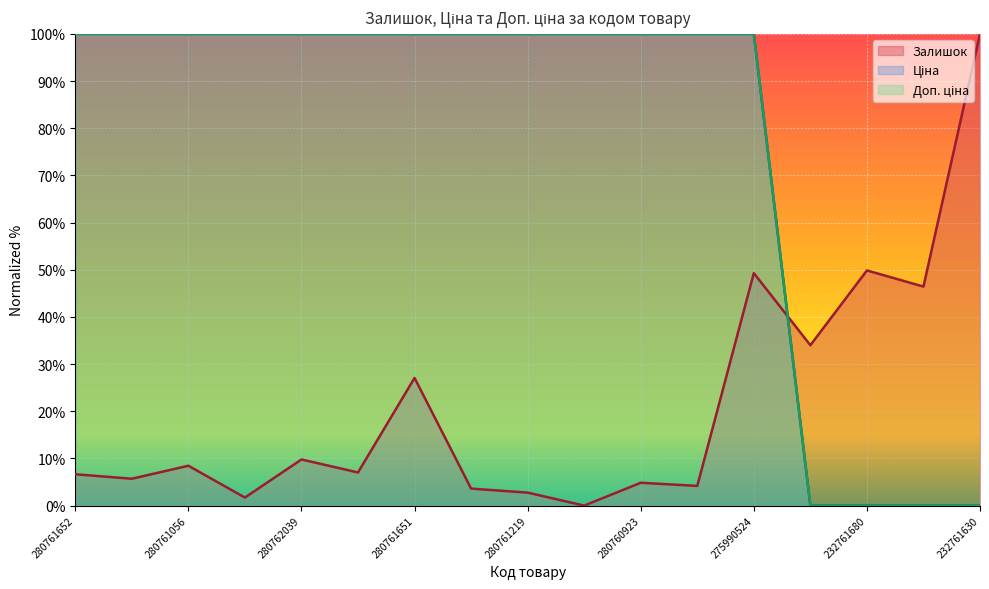

Reading left to right, extract all data points from this chart.

Залишок: 280761652=6.6	280761644=5.7	280761056=8.5	280761054=1.7	280762039=9.8	280761857=7.0	280761651=27.1	280761650=3.6	280761219=2.8	280761055=0.0	280760923=4.8	280760486=4.2	275990524=49.3	232761735=34.0	232761680=49.9	232761631=46.4	232761630=100.0
Ціна: 280761652=100.0	280761644=100.0	280761056=100.0	280761054=100.0	280762039=100.0	280761857=100.0	280761651=100.0	280761650=100.0	280761219=100.0	280761055=100.0	280760923=100.0	280760486=100.0	275990524=100.0	232761735=0.0	232761680=0.0	232761631=0.0	232761630=0.0
Доп. ціна: 280761652=100.0	280761644=100.0	280761056=100.0	280761054=100.0	280762039=100.0	280761857=100.0	280761651=100.0	280761650=100.0	280761219=100.0	280761055=100.0	280760923=100.0	280760486=100.0	275990524=100.0	232761735=0.0	232761680=0.0	232761631=0.0	232761630=0.0